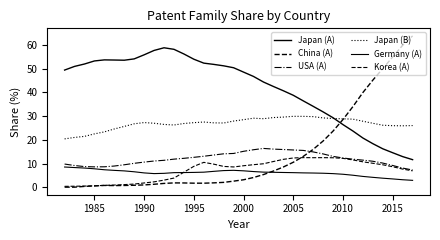

What is the sum of all China (A) values?

508.2